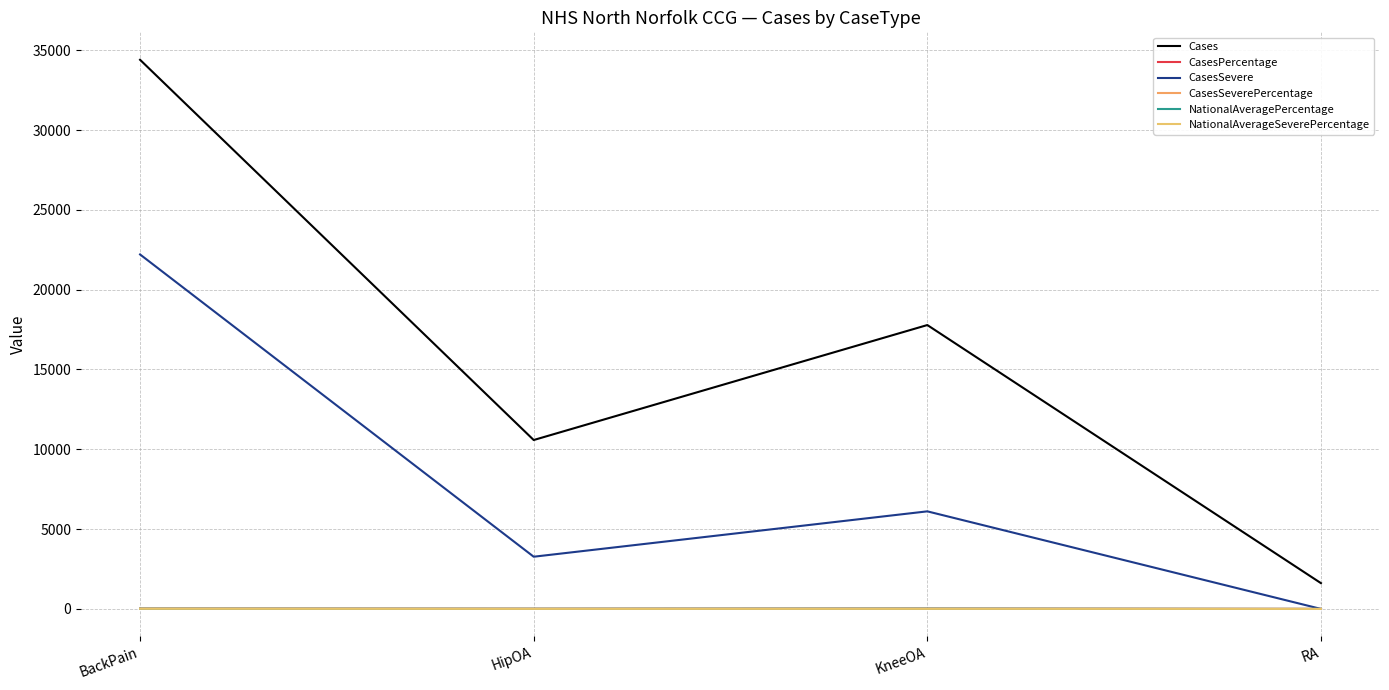

What is the difference between the NationalAverageSeverePercentage values at KneeOA and BackPain?

4.1